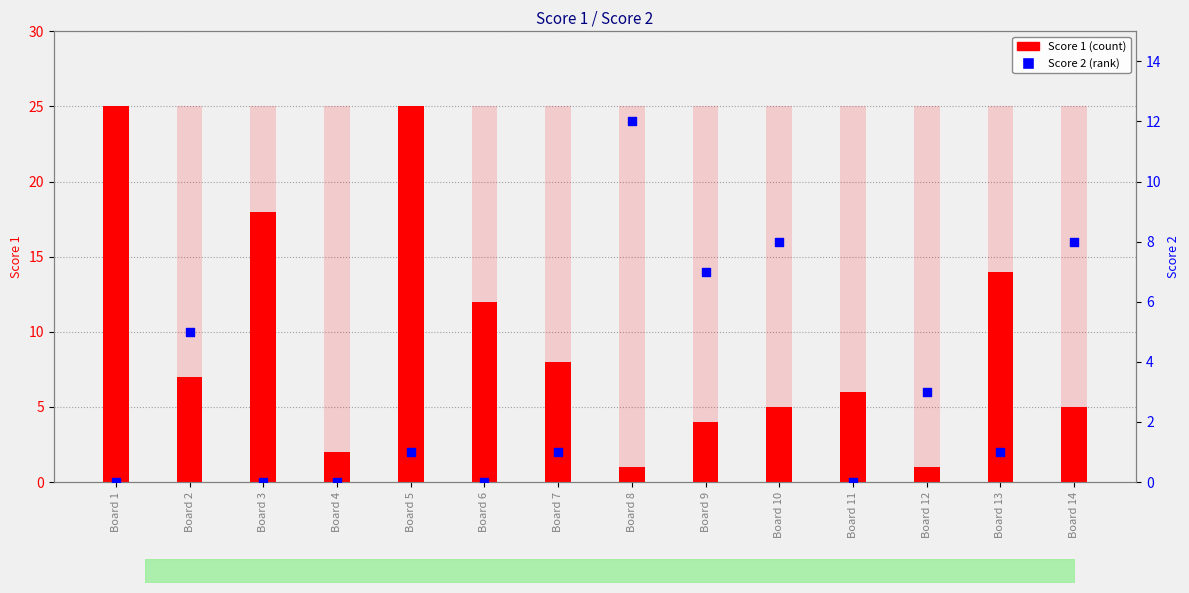

Which series reaches the minimum Y coordinate?

Score 2